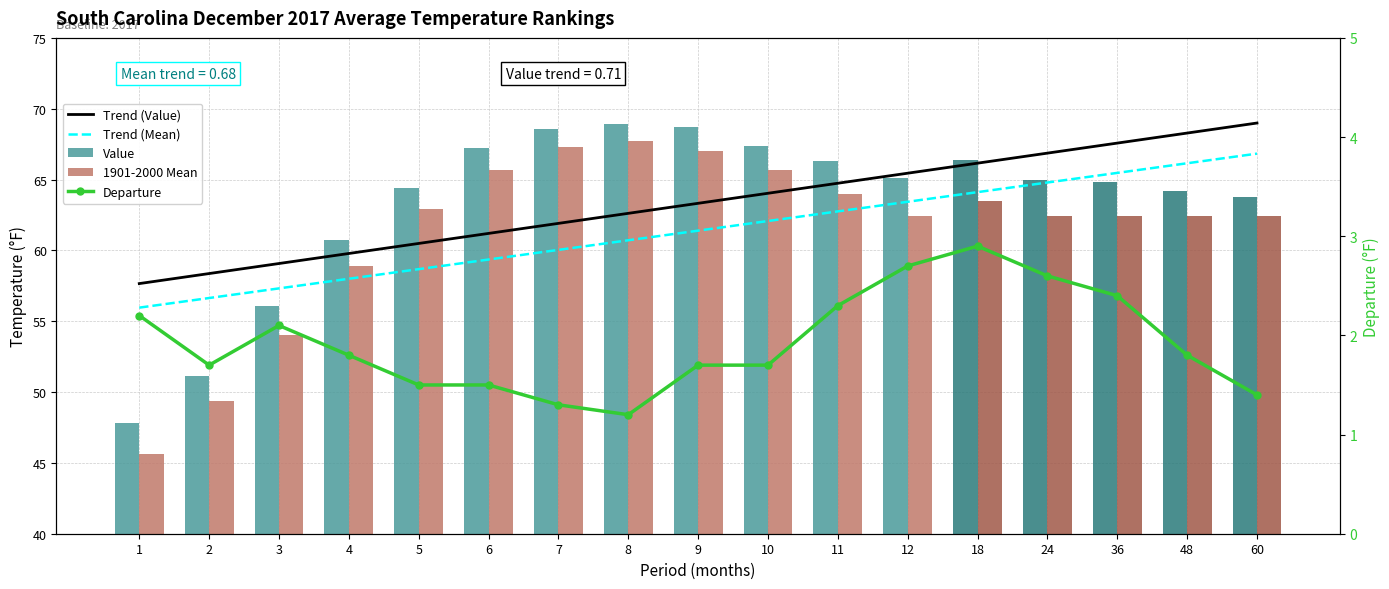

List the labels in order of Departure value, smallest first.

8, 7, 60, 5, 6, 2, 9, 10, 4, 48, 3, 1, 11, 36, 24, 12, 18